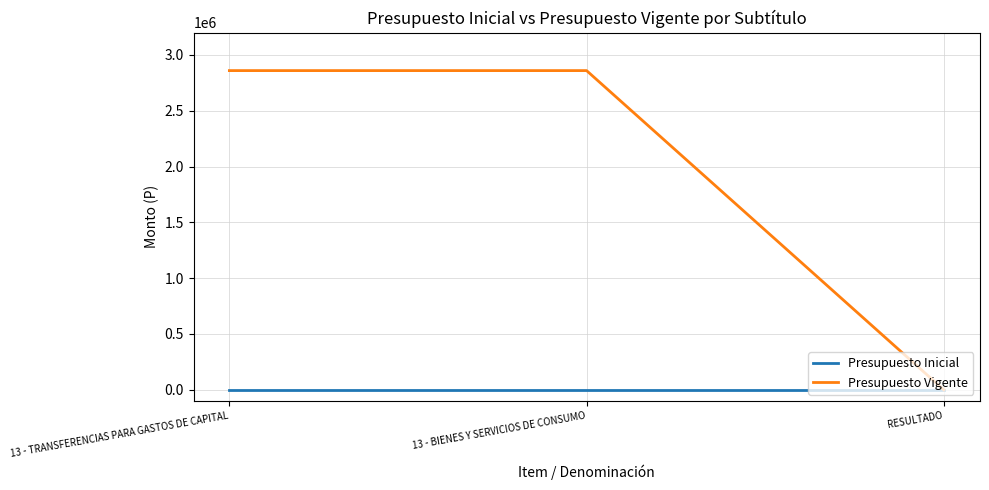

The Presupuesto Inicial series shows 0 at RESULTADO. True or false?

True